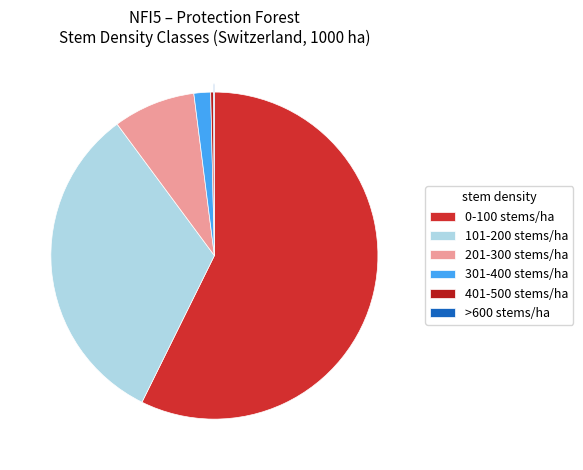

Is the sum of 201-300 stems/ha and 301-400 stems/ha greater than half?

No